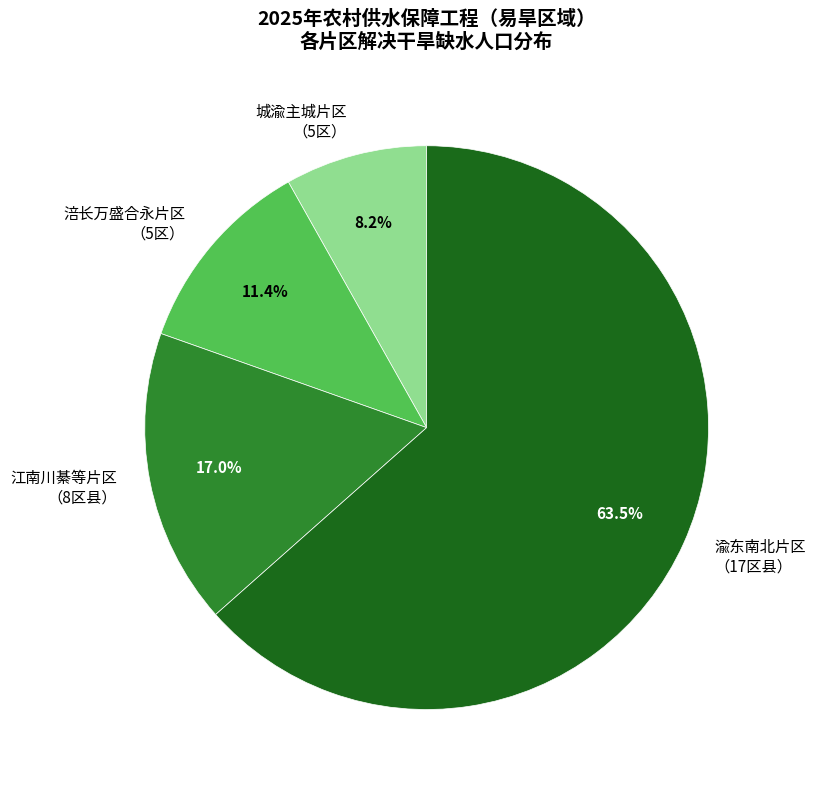

Count the number of slices in the pie.

4